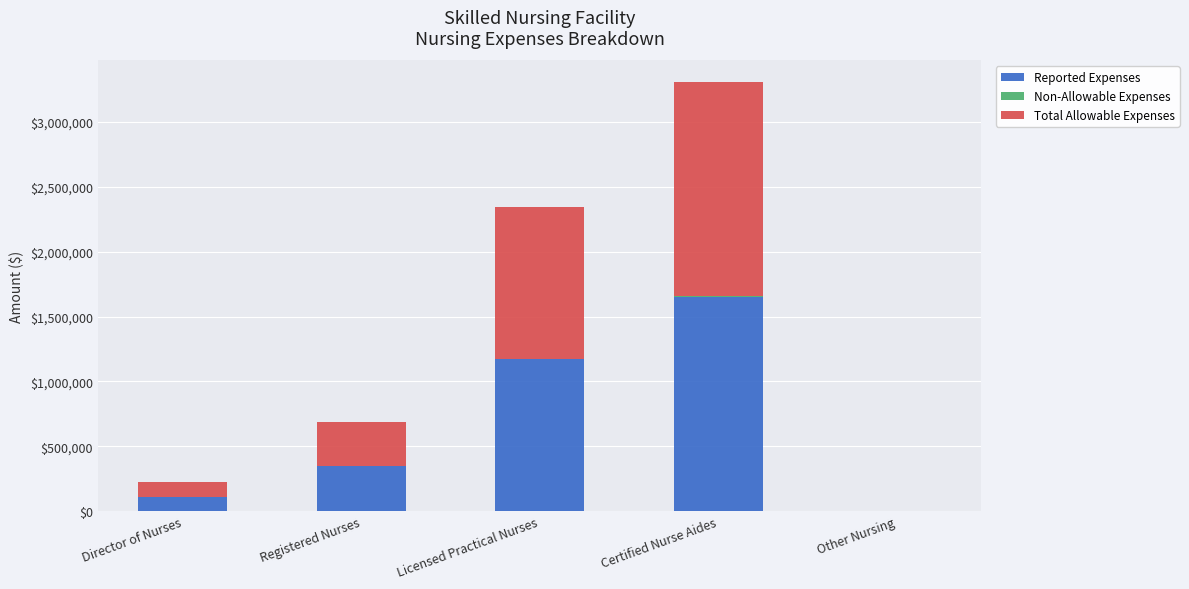

At which category is the sum across all series the highest?

Certified Nurse Aides